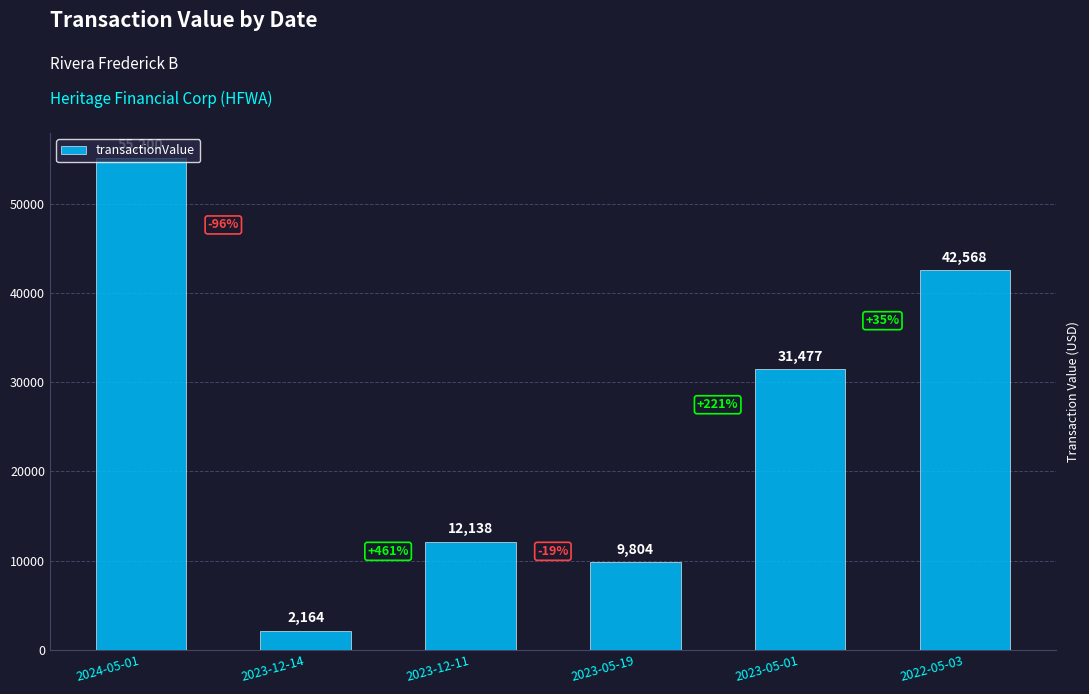

What is the sum of the values at 2022-05-03 and 2023-05-19?

52372